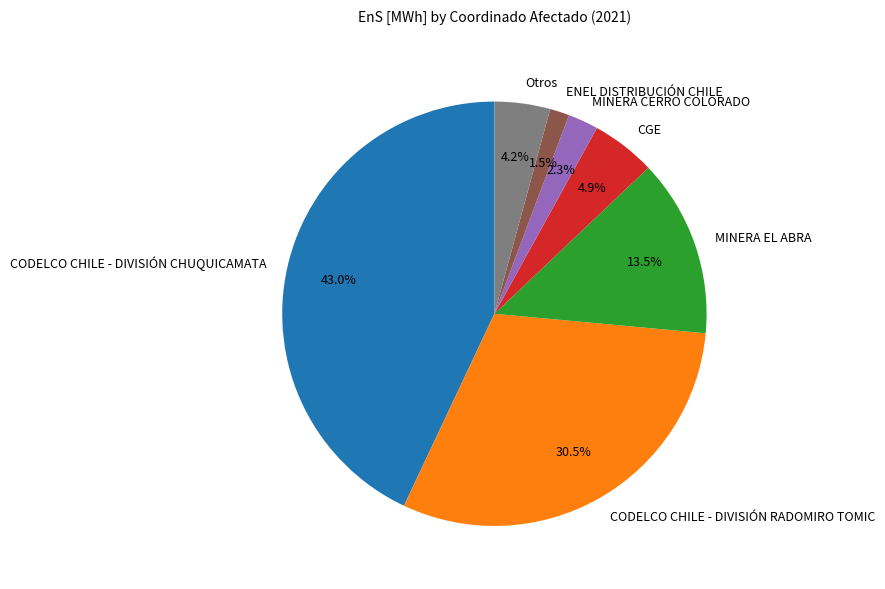

True or false: MINERA EL ABRA accounts for 22% of the total.

False